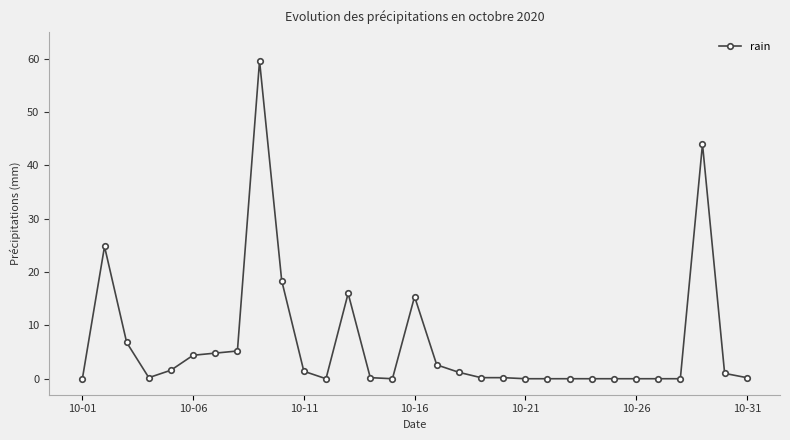

What is the difference between the maximum and minimum values?

59.6